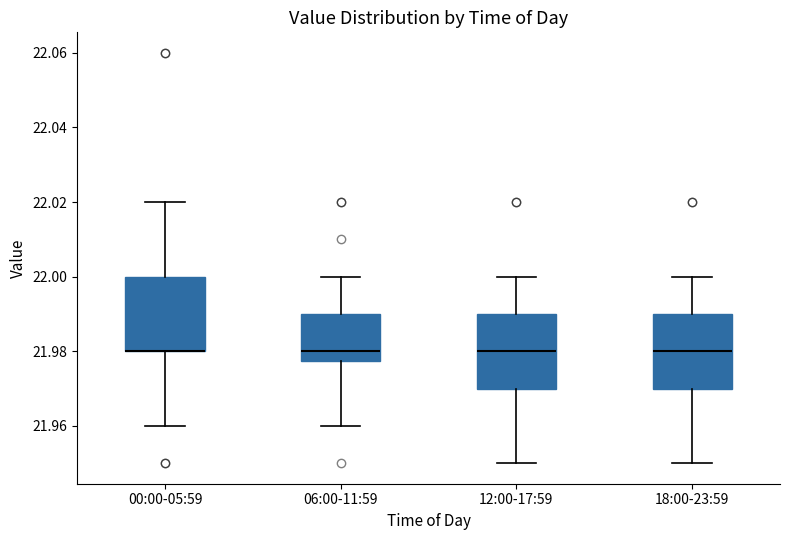

Reading left to right, transcribe this box plot: for each box, give where its median line is, the range the box spans, and where its two whiskers end, as read against the y-axis. The values are not printed on the chart, so give them approximately, as read against the axis.

00:00-05:59: median 21.980 (drawn on the box's lower edge), box 21.980 to 22.000, whiskers 21.960 to 22.020
06:00-11:59: median 21.980, box 21.978 to 21.990, whiskers 21.960 to 22.000
12:00-17:59: median 21.980, box 21.970 to 21.990, whiskers 21.950 to 22.000
18:00-23:59: median 21.980, box 21.970 to 21.990, whiskers 21.950 to 22.000